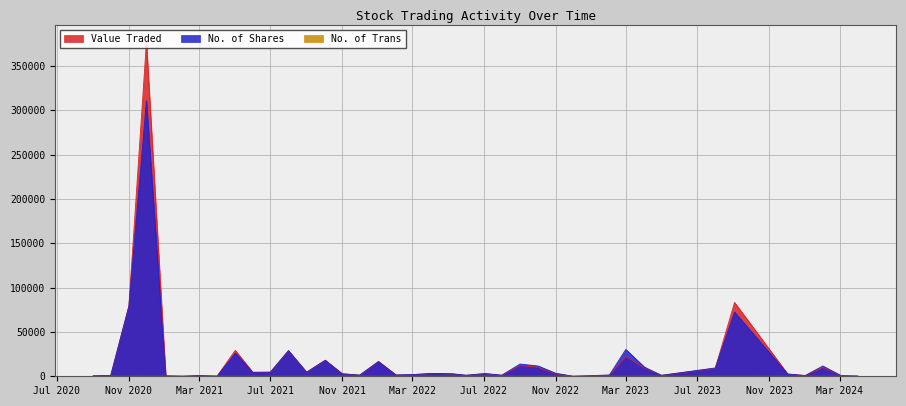

At which label does No. of Trans reach its minimum?

01/04/2024